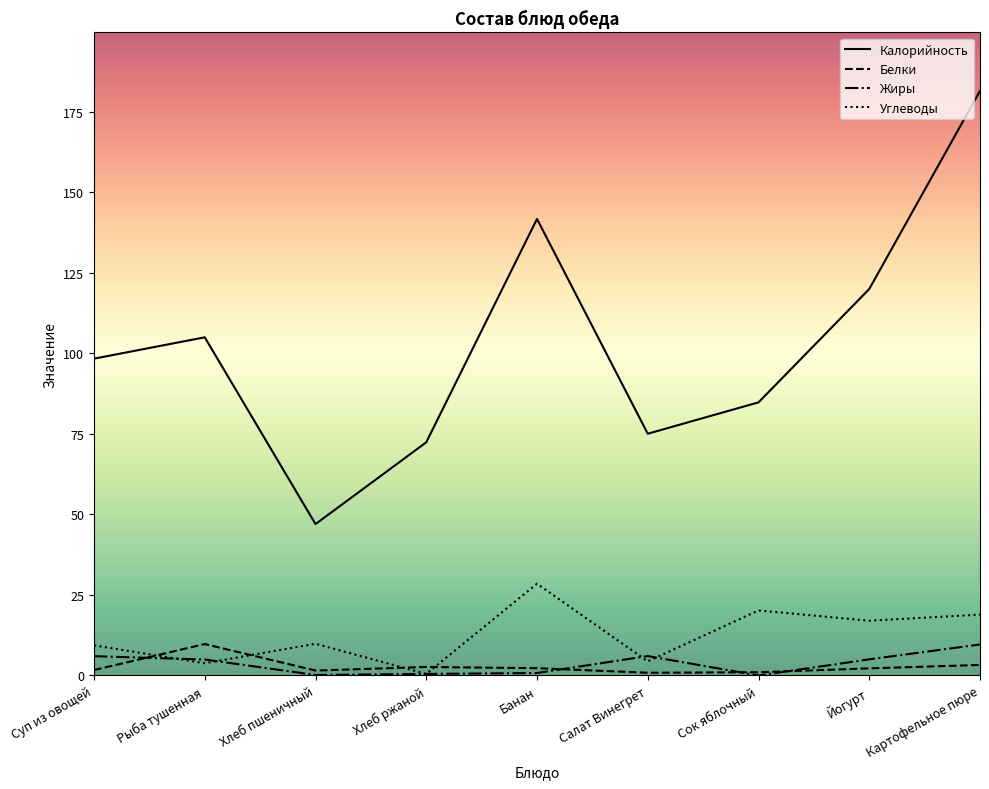

Is the value of Белки at Суп из овощей greater than the value of Углеводы at Сок яблочный?

No